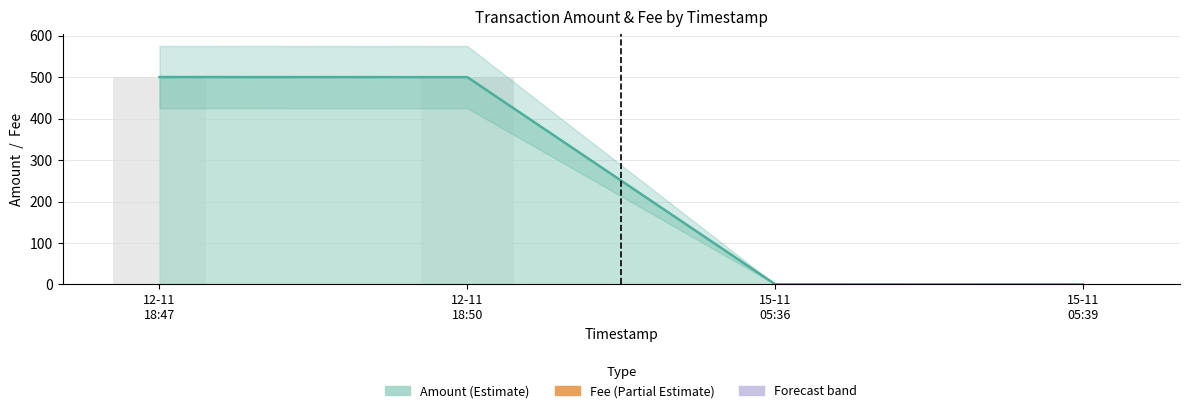

Which series changed the most between 2023-11-12 18:50:53 and 2023-11-12 18:47:09?

Amount